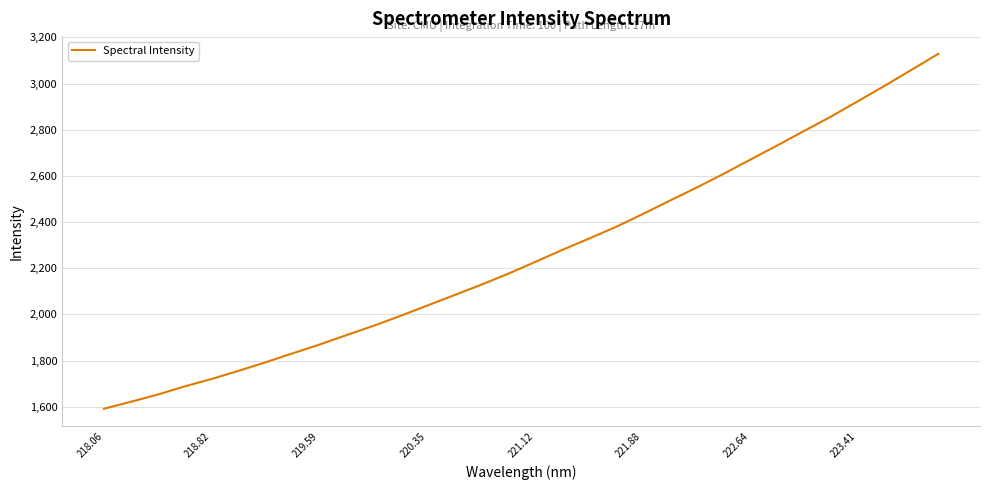

What is the smallest value displayed?

1591.4